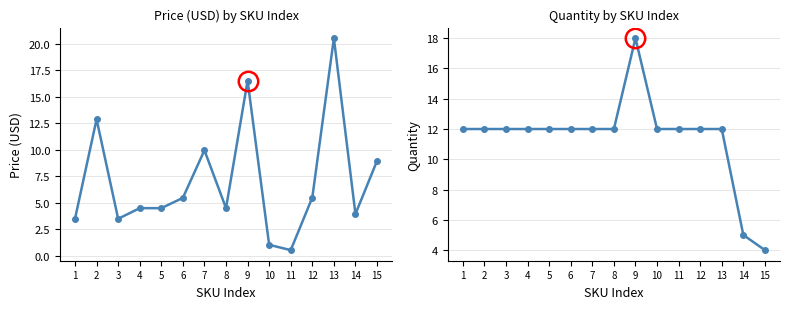

What is the sum of all Quantity values?

171.0